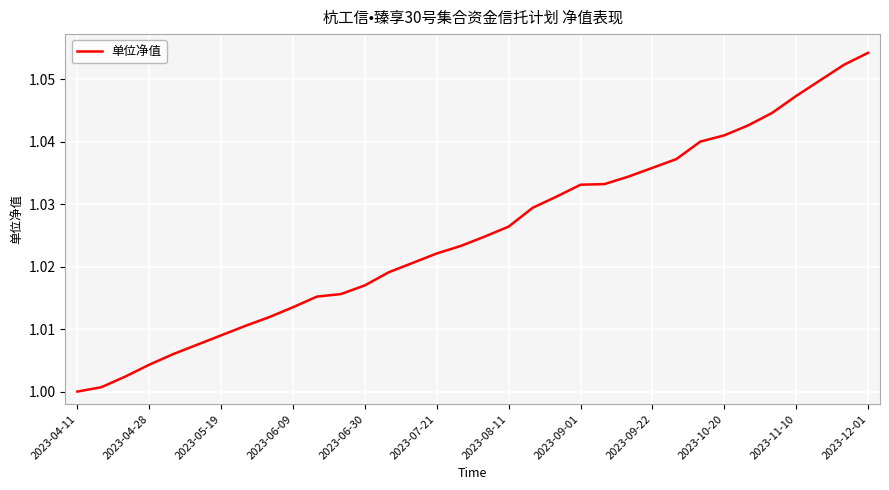

Is this an area chart (filled region under the line)?

No